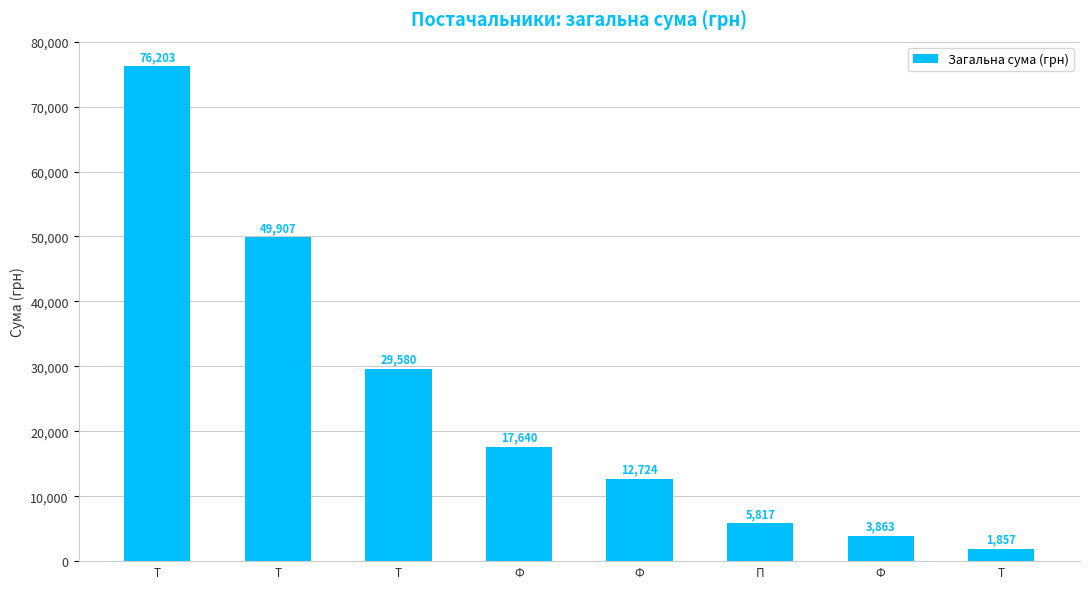

What is the value of the 4th bar from the left?

17640.0